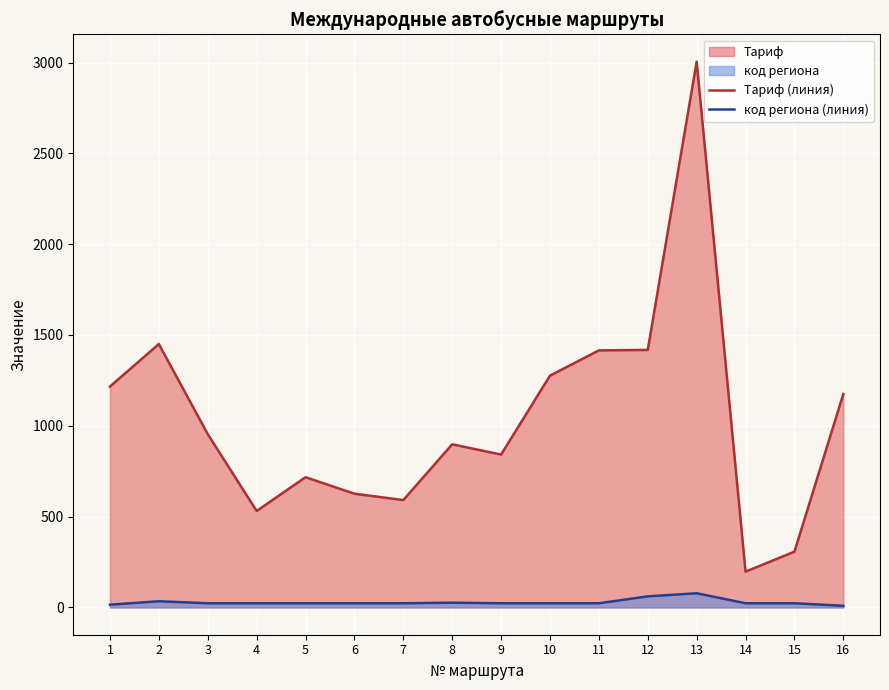

How many lines are shown in the chart?

2